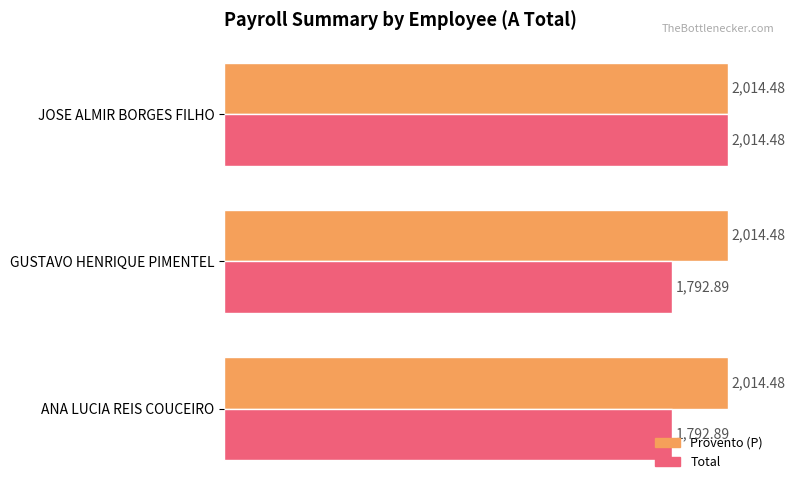

What is the sum of all Total values?

5600.3